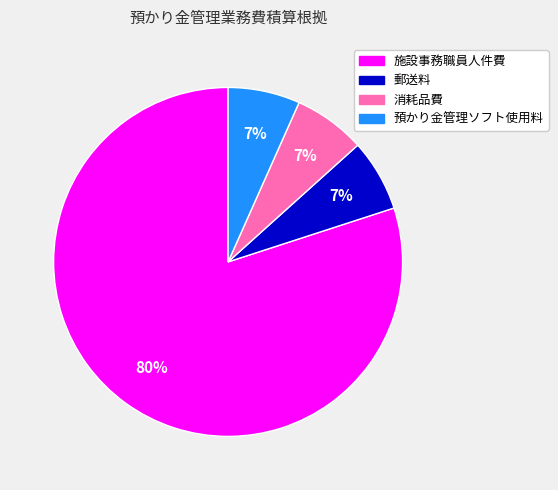

Count the number of slices in the pie.

4